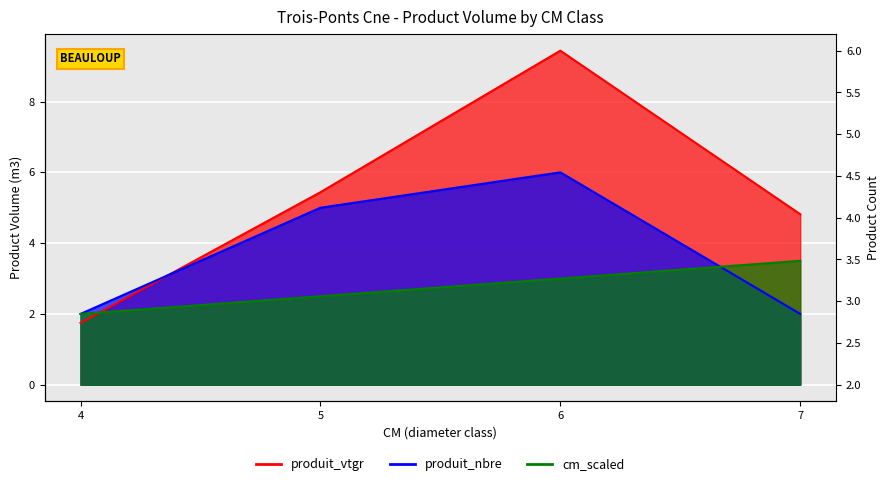

Which series has the largest total across all categories?

produit_vtgr